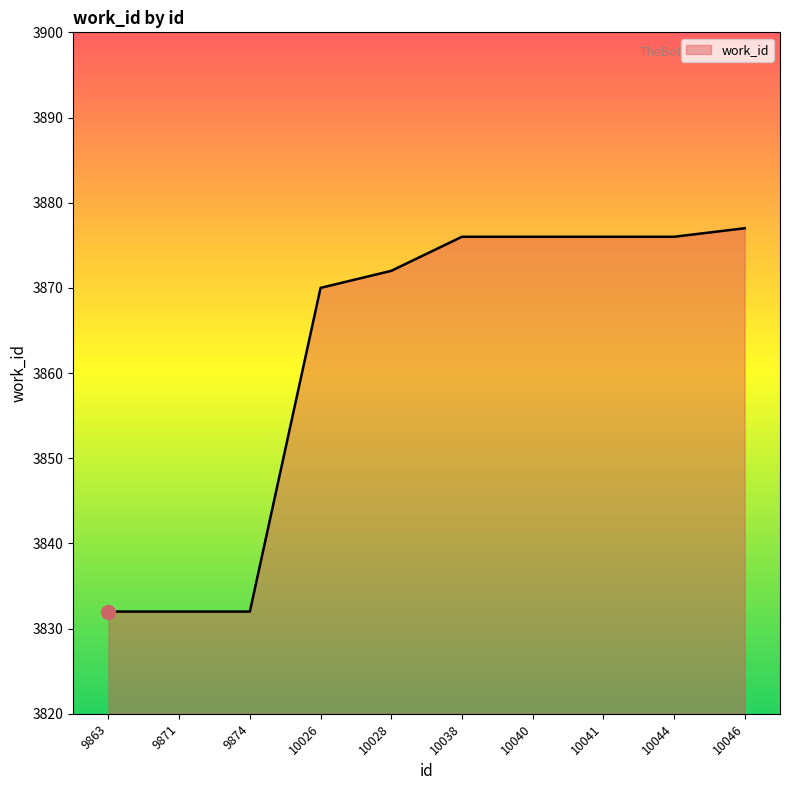

True or false: the data shows 6268 at 10040.

False